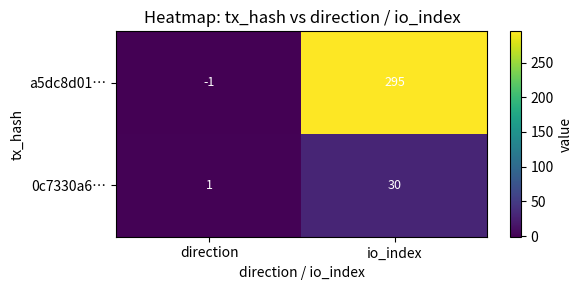

Reading left to right, transcribe all the data shown in this chart.

a5dc8d01…: direction=-1	io_index=295
0c7330a6…: direction=1	io_index=30